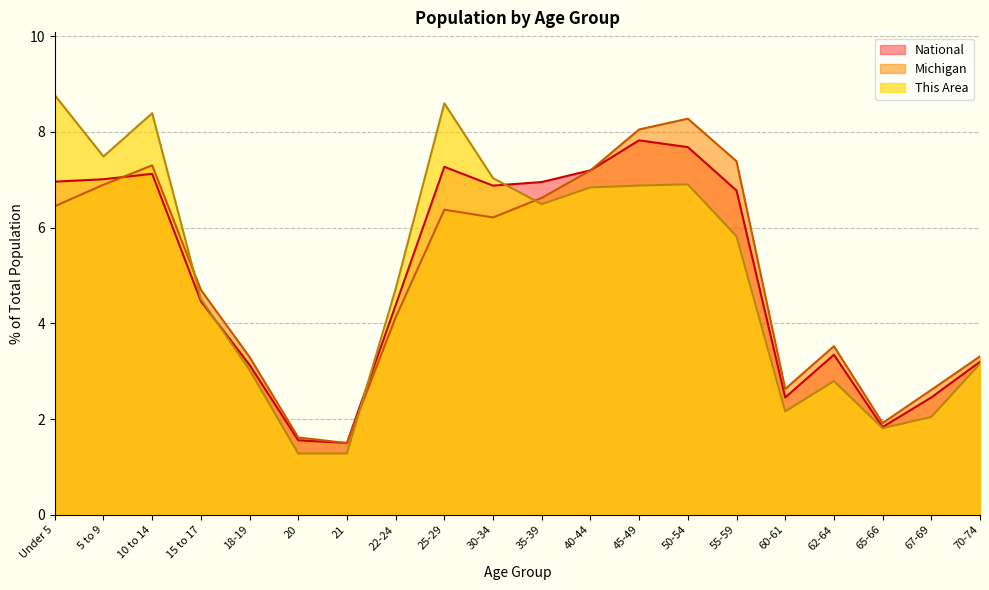

Which series has the widest spread of values?

This Area